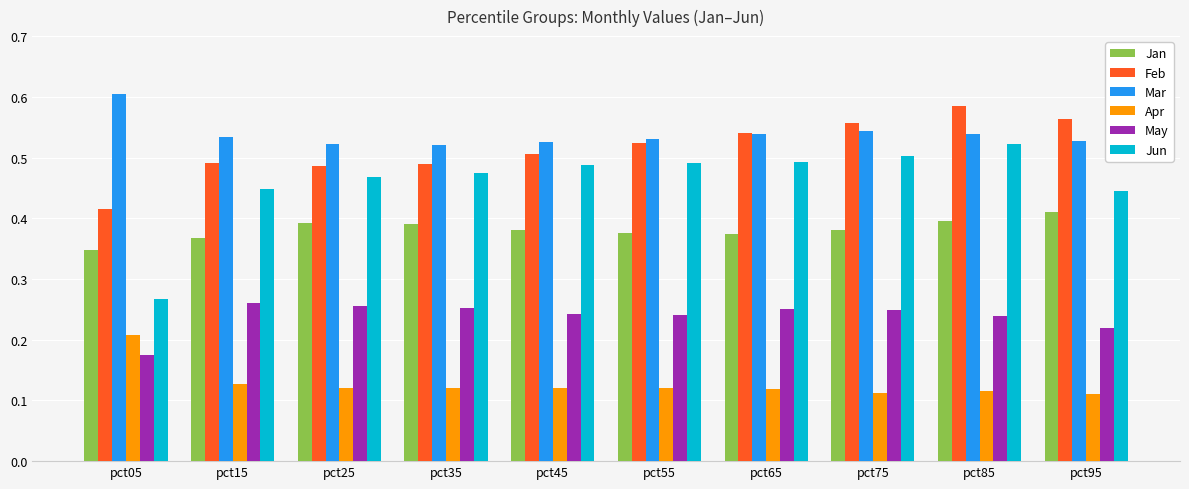

At which category does the chart reach its peak across all series?

pct05